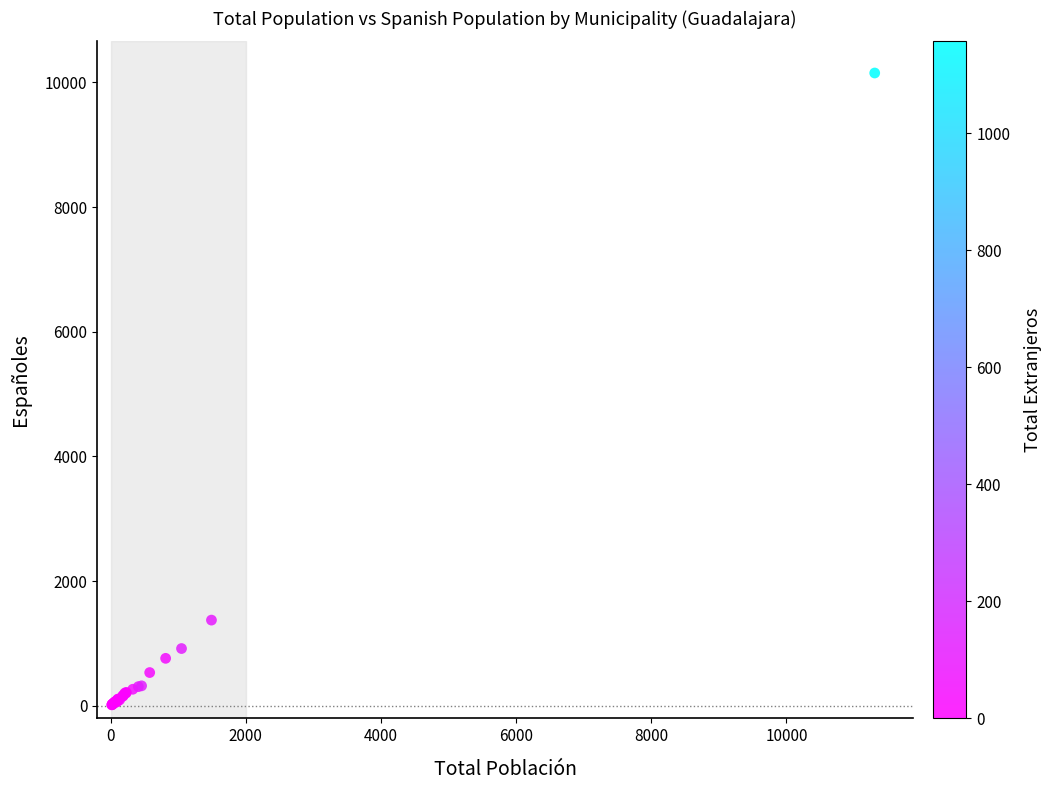

What Y value in the scatter plot is closest to 5083?

1376